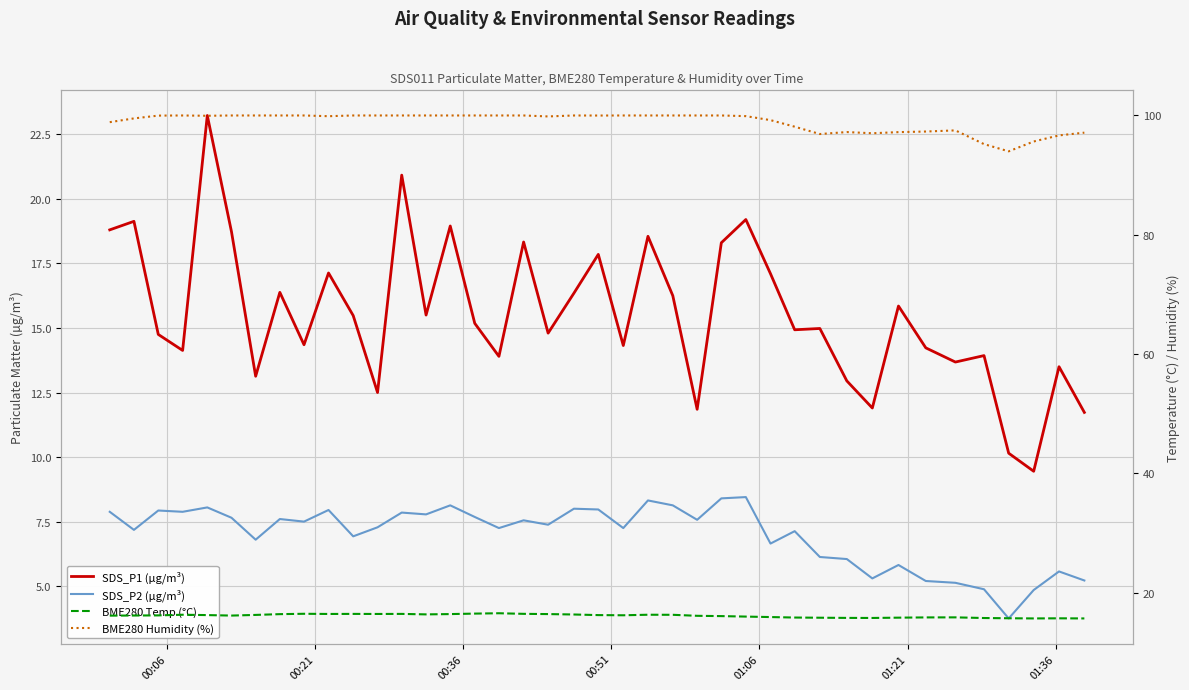

Which label corresponds to the largest value in the chart?

00:51